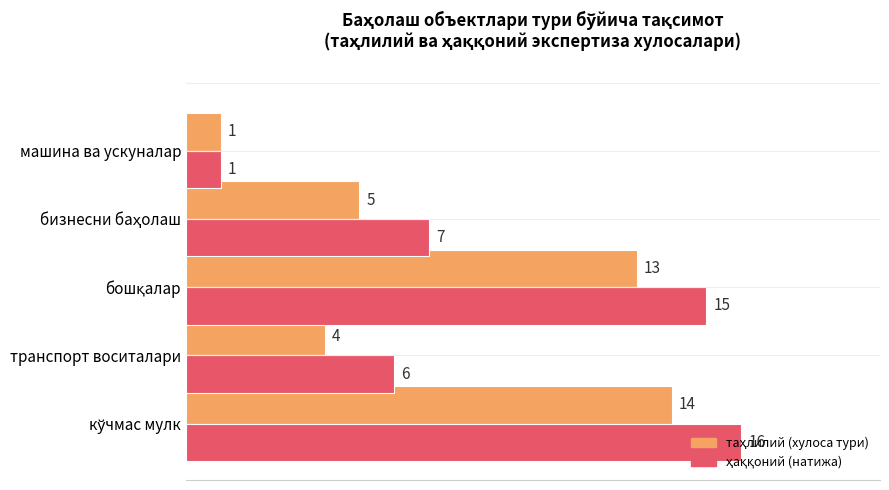

What is the maximum value shown in the chart?

16